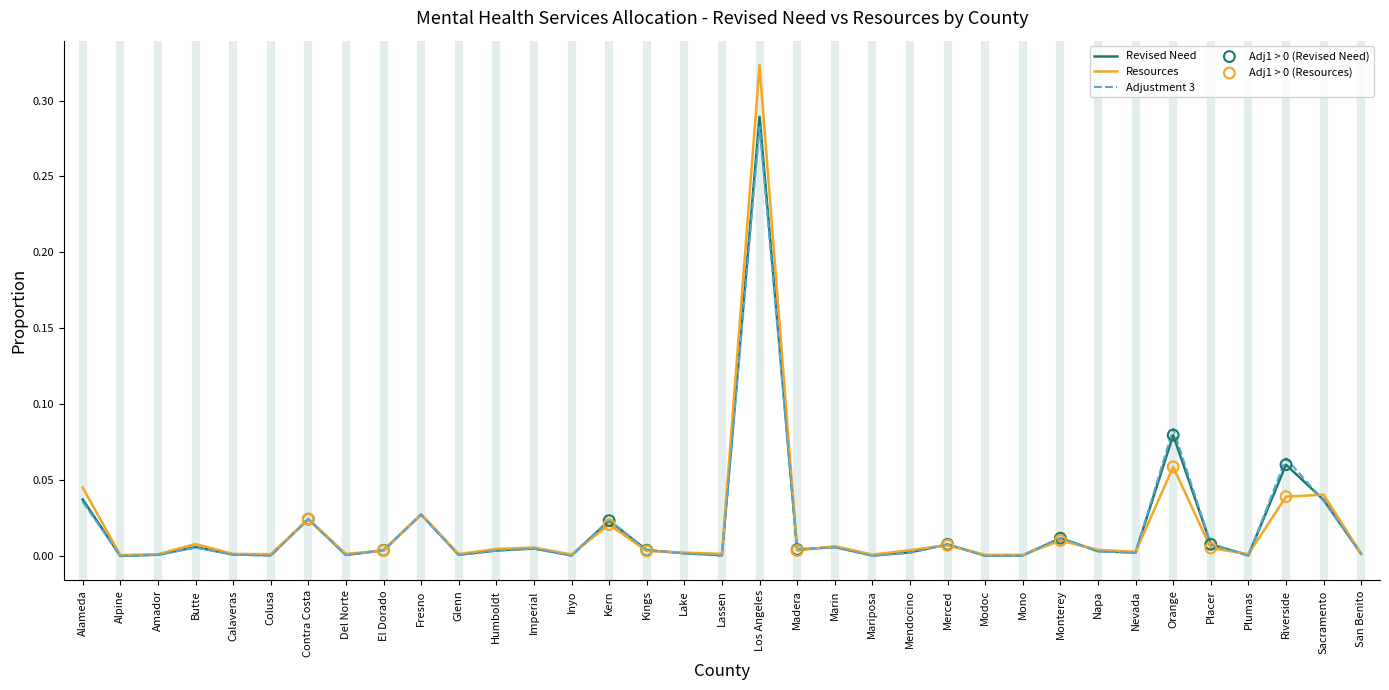

At which category is the sum across all series the highest?

Los Angeles